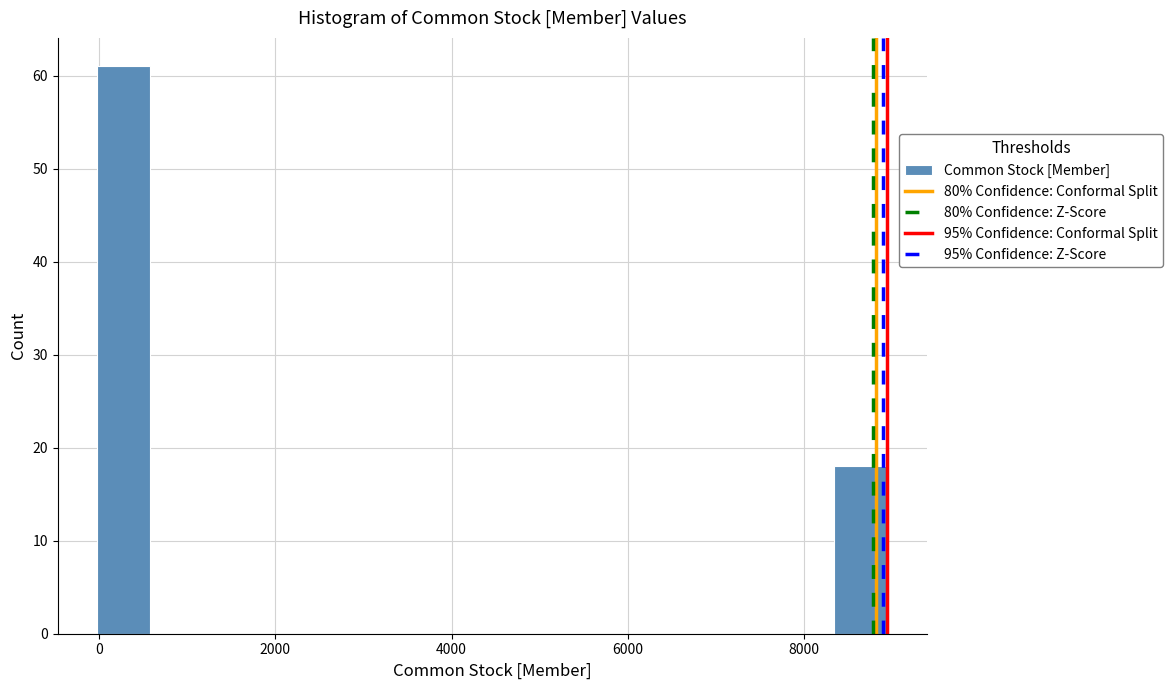

Read against the x-axis, roughly where is the centre of the tallest bar?

200